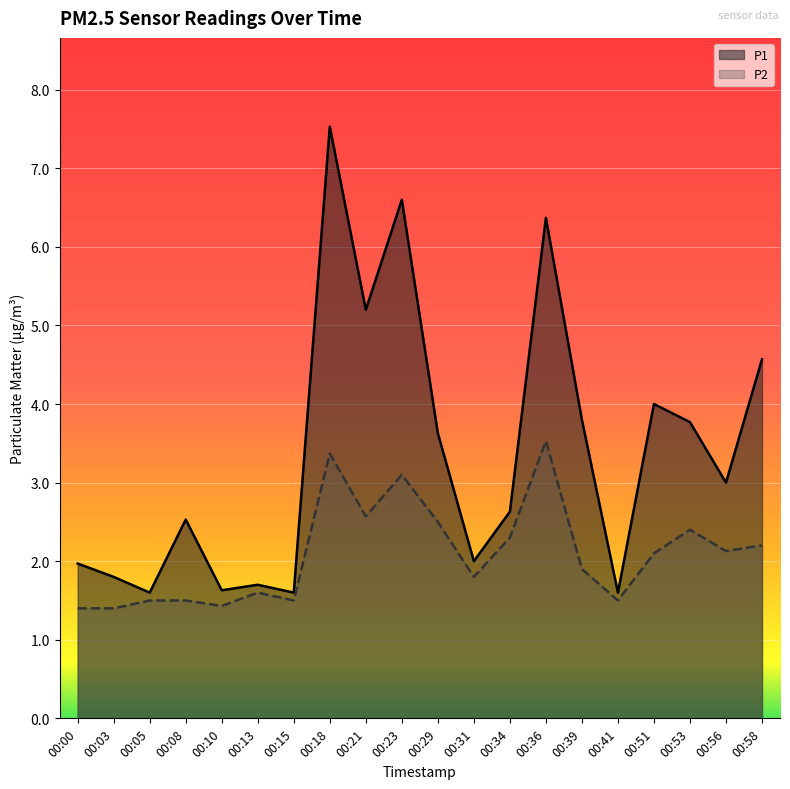

How many data points in P1 are less than 3?

10